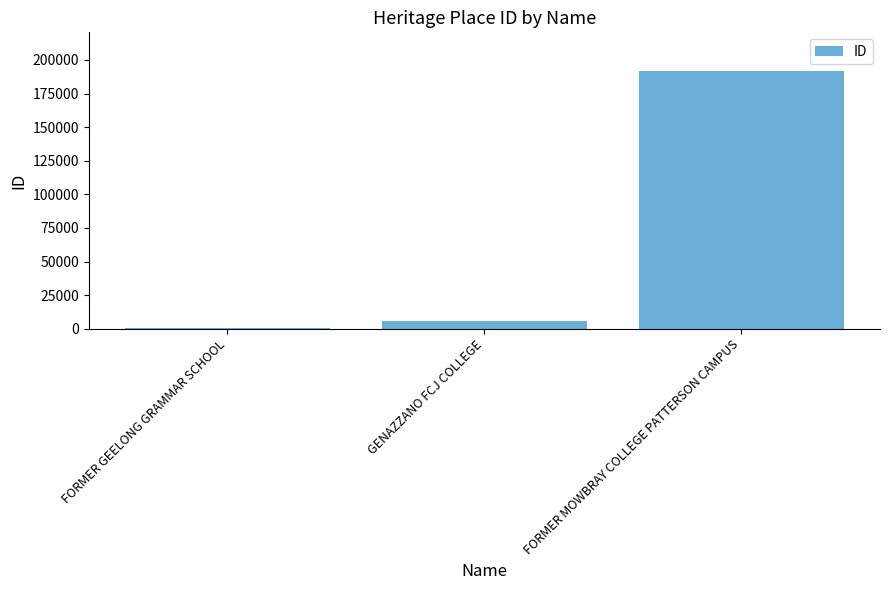

What is the difference between the values at GENAZZANO FCJ COLLEGE and FORMER MOWBRAY COLLEGE PATTERSON CAMPUS?

186346